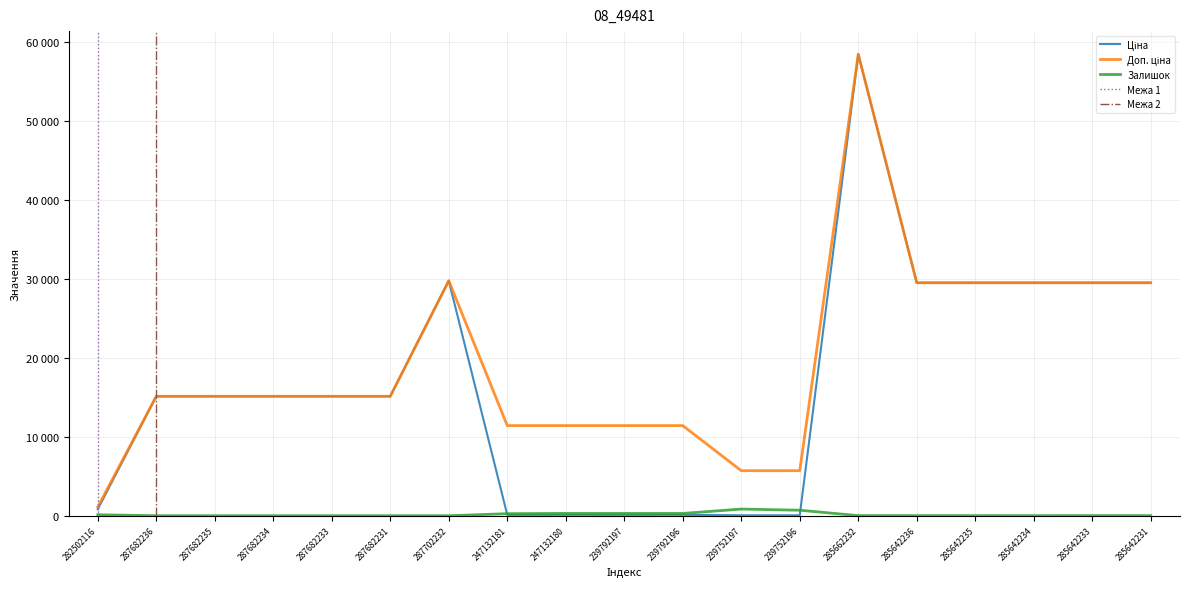

What is the difference between the highest and lowest values at 285662232?

58412.5